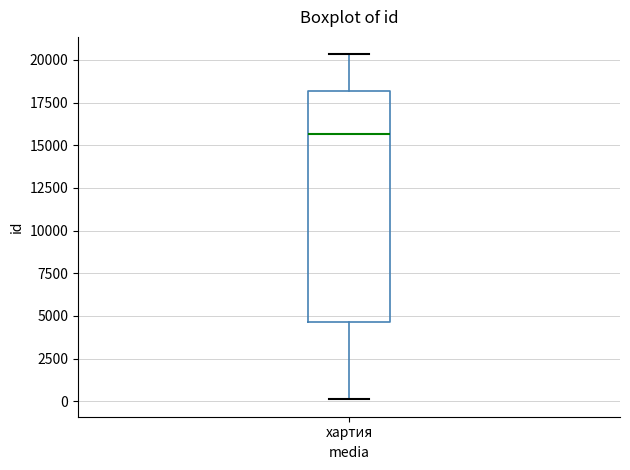

Read this box plot against the y-axis: the position of the median line, the range covered by the box, and the ends of both whiskers. The values are not printed on the chart, so give them approximately, as read against the axis.

median 15500, box 4500 to 18000, whiskers 0 to 20500